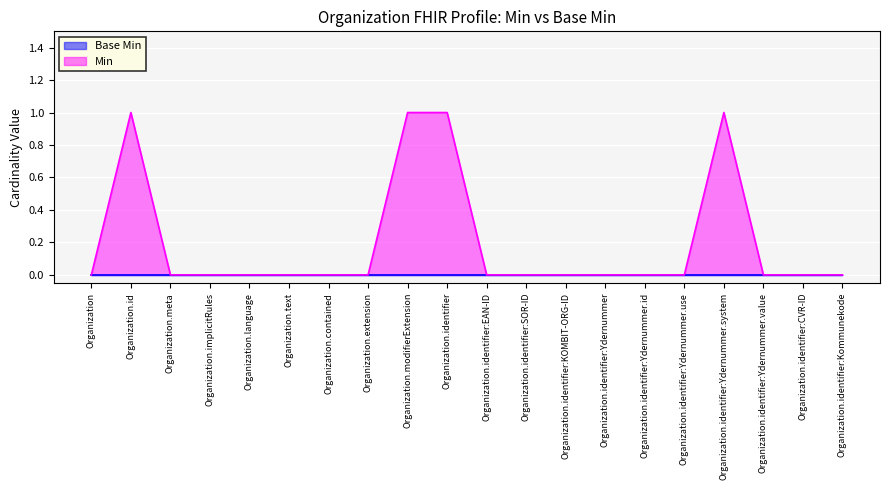

What is the difference between the maximum and second lowest values?

1